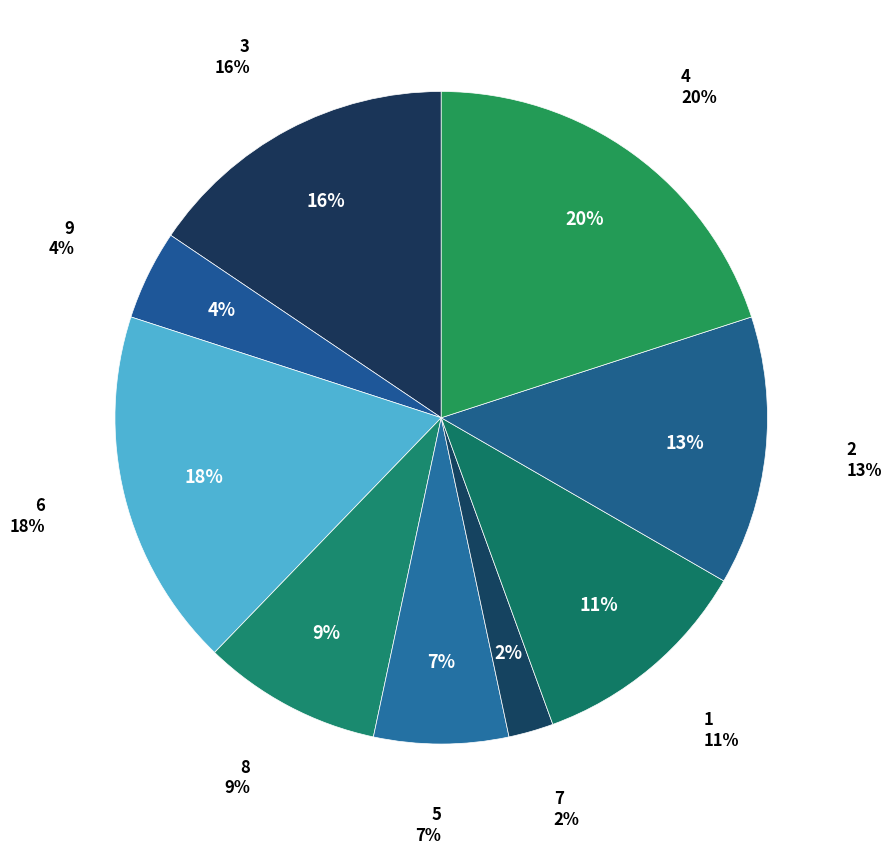

To the nearest percent, what is the average slice percentage?

11%